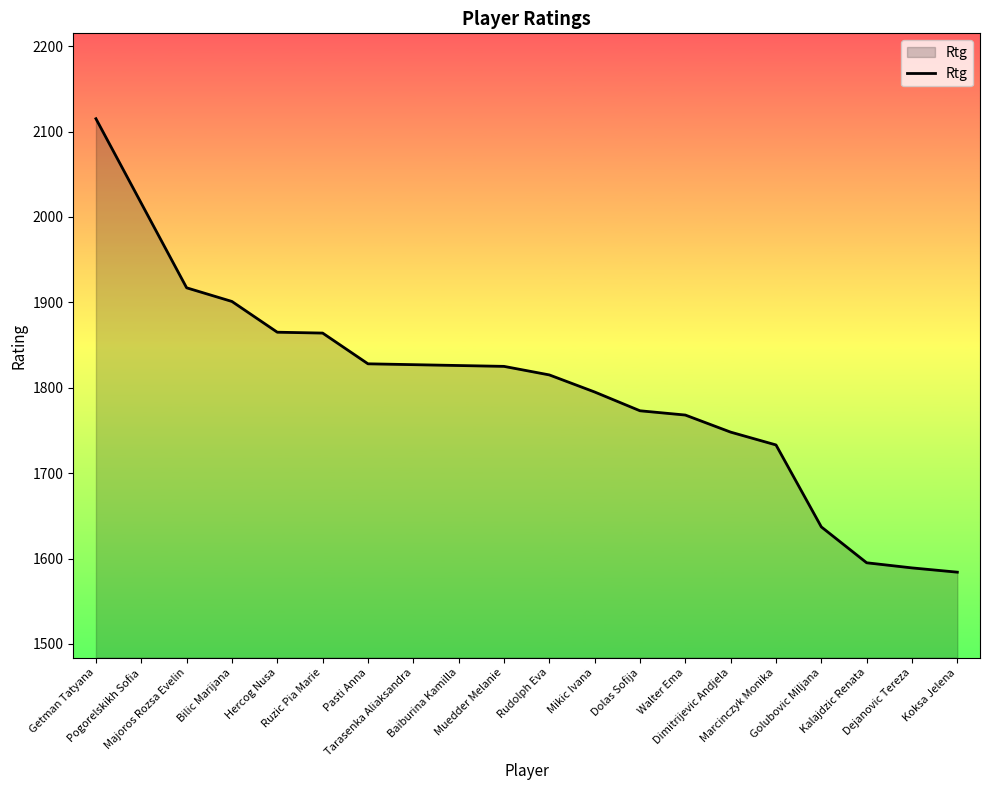

Is it true that the value at Dejanovic Tereza is 1589?

True